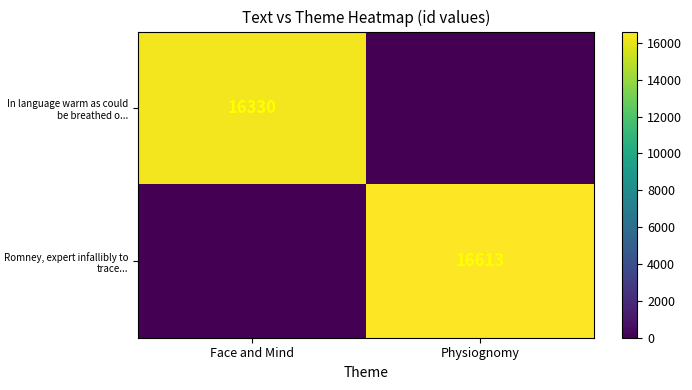

The value of In language warm as could be breathed o... at Face and Mind is 16330. True or false?

True